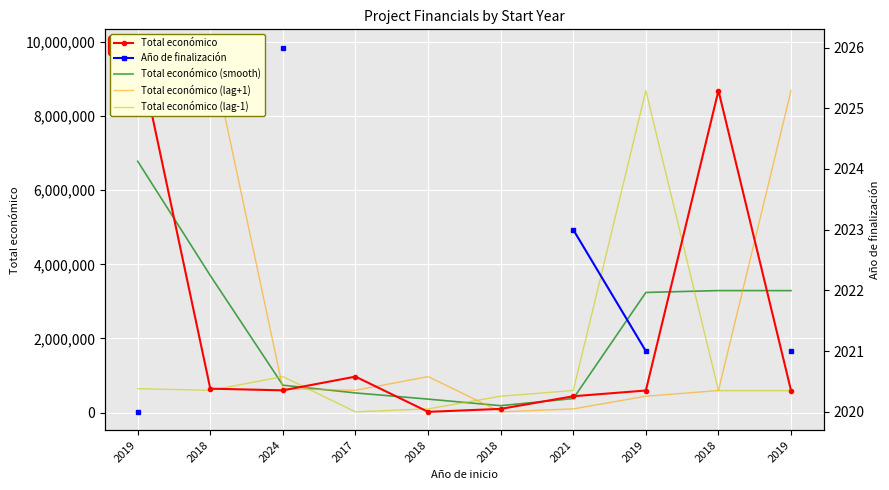

Which series changed the most between 2018 and 2019?

Total económico (lag-1)